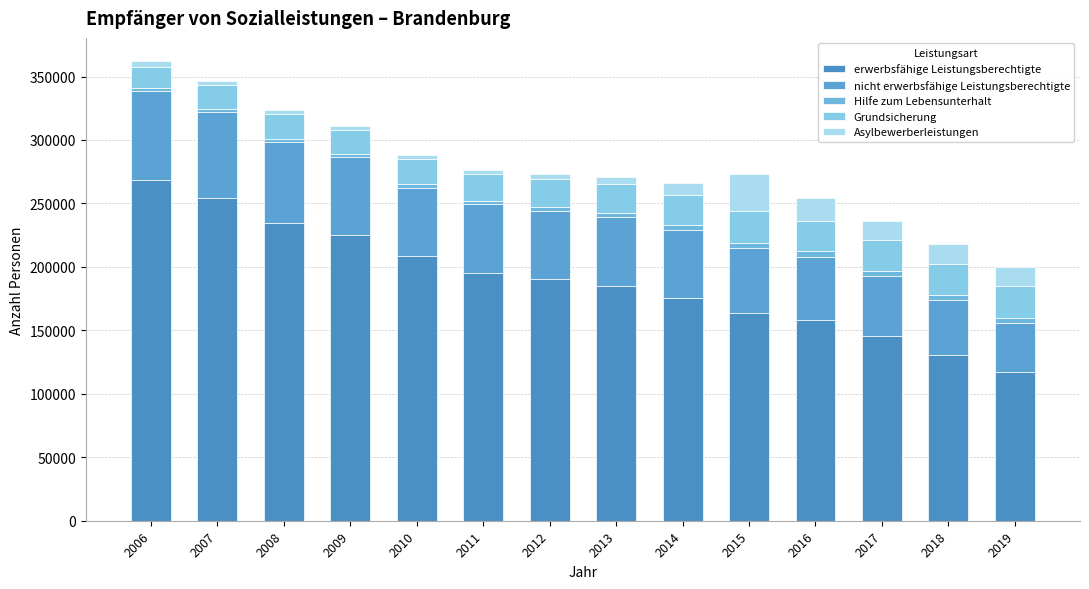

Rank the series by their maximum value, from lowest to highest.

Hilfe zum Lebensunterhalt, Grundsicherung, Asylbewerberleistungen, nicht erwerbsfähige Leistungsberechtigte, erwerbsfähige Leistungsberechtigte